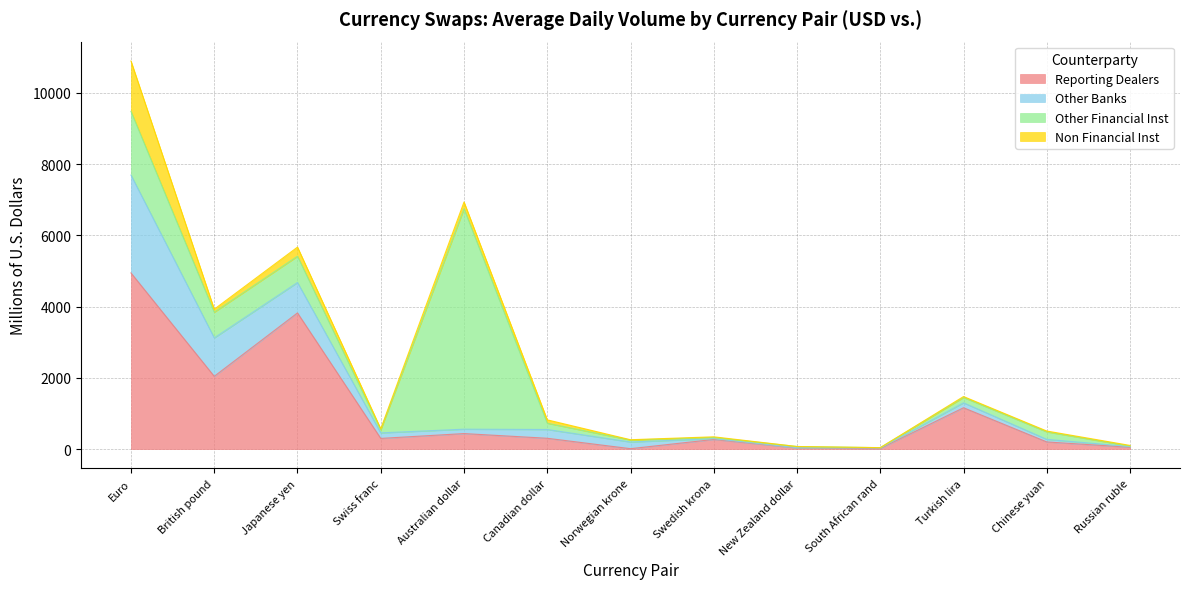

True or false: Other Financial Inst and Reporting Dealers intersect in this chart.

True